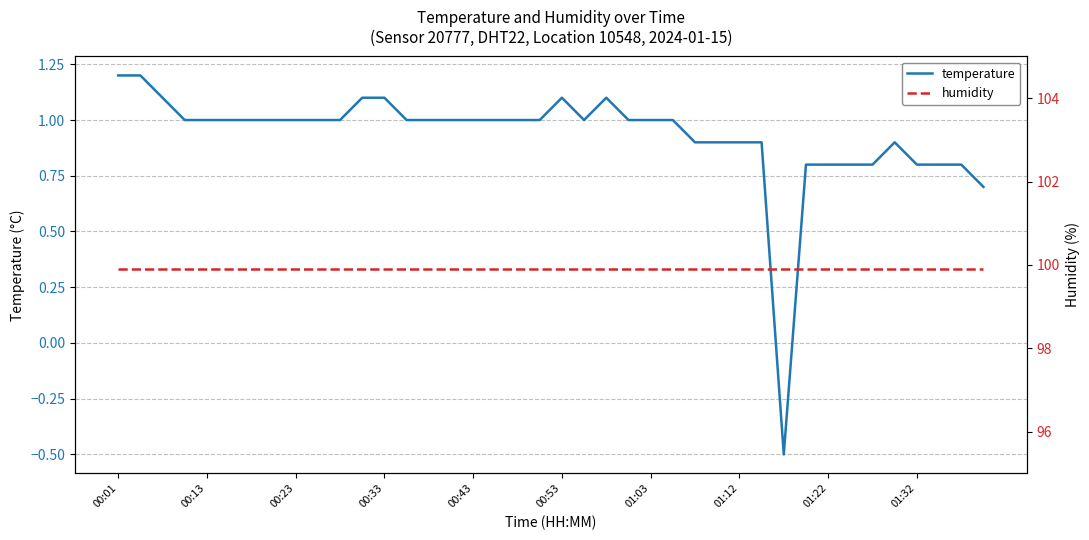

Rank the series by their maximum value, from lowest to highest.

temperature, humidity